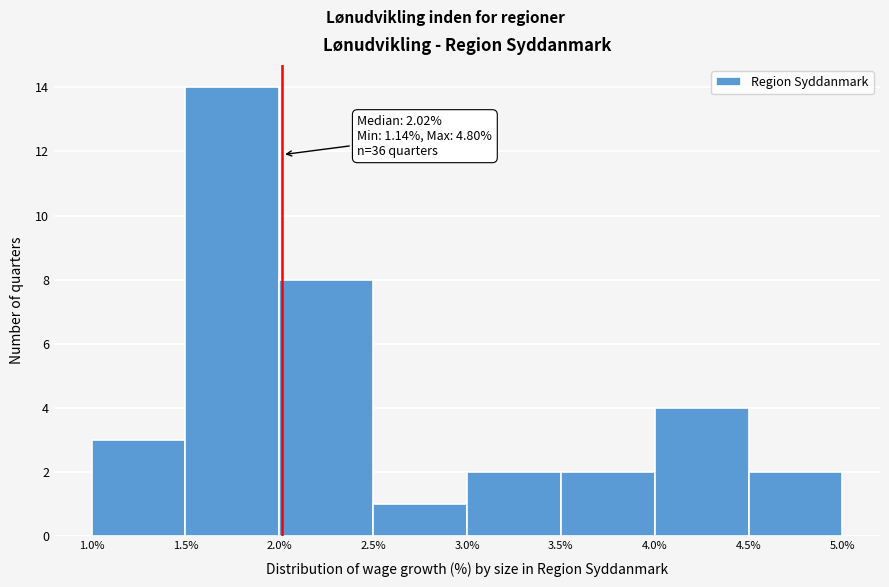

Over which range of the x-axis is the bar tallest?

1.5% to 2.0%